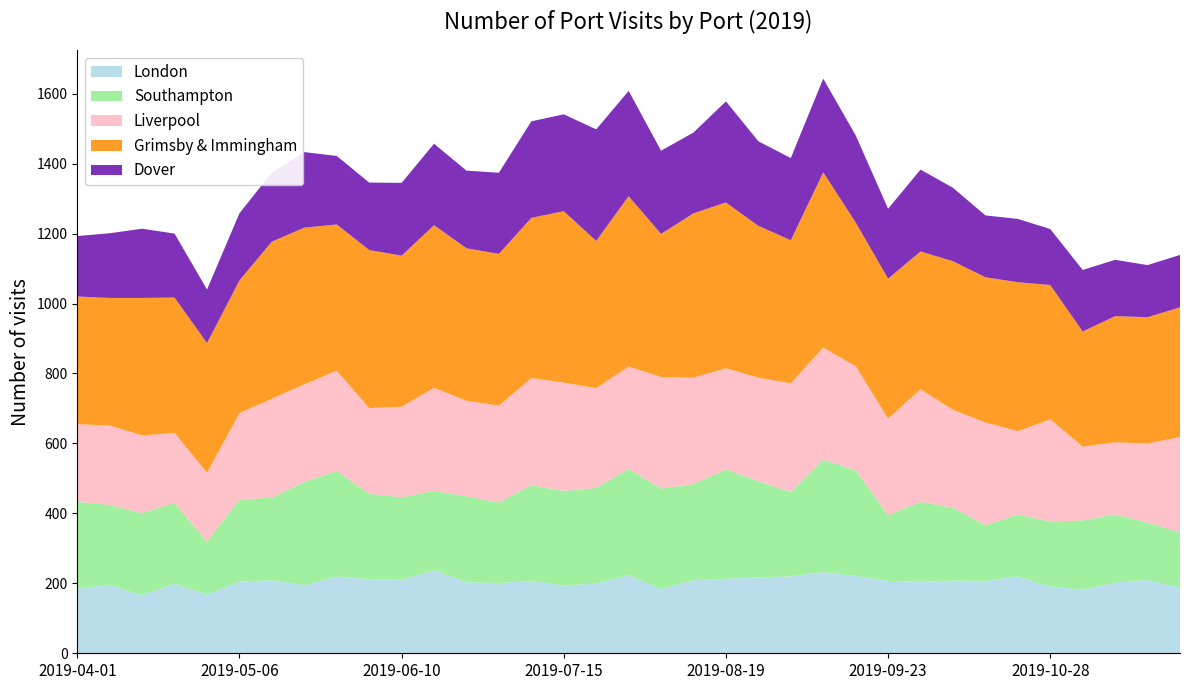

Reading left to right, extract all data points from this chart.

London: 2019-04-01=185	2019-04-08=196	2019-04-15=166	2019-04-22=199	2019-04-29=168	2019-05-06=205	2019-05-13=209	2019-05-20=195	2019-05-27=220	2019-06-03=212	2019-06-10=210	2019-06-17=238	2019-06-24=203	2019-07-01=201	2019-07-08=207	2019-07-15=194	2019-07-22=199	2019-07-29=224	2019-08-05=183	2019-08-12=209	2019-08-19=213	2019-08-26=217	2019-09-02=220	2019-09-09=232	2019-09-16=221	2019-09-23=207	2019-09-30=204	2019-10-07=208	2019-10-14=207	2019-10-21=220	2019-10-28=191	2019-11-04=182	2019-11-11=202	2019-11-18=210	2019-11-25=187
Southampton: 2019-04-01=248	2019-04-08=228	2019-04-15=235	2019-04-22=231	2019-04-29=151	2019-05-06=235	2019-05-13=236	2019-05-20=295	2019-05-27=301	2019-06-03=244	2019-06-10=236	2019-06-17=226	2019-06-24=246	2019-07-01=230	2019-07-08=274	2019-07-15=270	2019-07-22=274	2019-07-29=303	2019-08-05=288	2019-08-12=275	2019-08-19=313	2019-08-26=275	2019-09-02=241	2019-09-09=322	2019-09-16=302	2019-09-23=188	2019-09-30=229	2019-10-07=208	2019-10-14=159	2019-10-21=177	2019-10-28=186	2019-11-04=198	2019-11-11=195	2019-11-18=164	2019-11-25=158
Liverpool: 2019-04-01=222	2019-04-08=227	2019-04-15=222	2019-04-22=200	2019-04-29=197	2019-05-06=247	2019-05-13=283	2019-05-20=279	2019-05-27=287	2019-06-03=245	2019-06-10=259	2019-06-17=295	2019-06-24=273	2019-07-01=277	2019-07-08=306	2019-07-15=310	2019-07-22=285	2019-07-29=293	2019-08-05=319	2019-08-12=304	2019-08-19=289	2019-08-26=296	2019-09-02=311	2019-09-09=320	2019-09-16=298	2019-09-23=276	2019-09-30=322	2019-10-07=280	2019-10-14=294	2019-10-21=238	2019-10-28=292	2019-11-04=211	2019-11-11=206	2019-11-18=226	2019-11-25=273
Grimsby & Immingham: 2019-04-01=365	2019-04-08=365	2019-04-15=393	2019-04-22=387	2019-04-29=371	2019-05-06=379	2019-05-13=449	2019-05-20=448	2019-05-27=418	2019-06-03=452	2019-06-10=432	2019-06-17=465	2019-06-24=436	2019-07-01=434	2019-07-08=458	2019-07-15=490	2019-07-22=421	2019-07-29=487	2019-08-05=409	2019-08-12=470	2019-08-19=474	2019-08-26=434	2019-09-02=409	2019-09-09=501	2019-09-16=411	2019-09-23=400	2019-09-30=394	2019-10-07=425	2019-10-14=415	2019-10-21=426	2019-10-28=384	2019-11-04=329	2019-11-11=361	2019-11-18=361	2019-11-25=371
Dover: 2019-04-01=173	2019-04-08=185	2019-04-15=198	2019-04-22=183	2019-04-29=153	2019-05-06=192	2019-05-13=198	2019-05-20=216	2019-05-27=196	2019-06-03=193	2019-06-10=208	2019-06-17=233	2019-06-24=222	2019-07-01=232	2019-07-08=276	2019-07-15=277	2019-07-22=319	2019-07-29=301	2019-08-05=238	2019-08-12=231	2019-08-19=289	2019-08-26=242	2019-09-02=235	2019-09-09=268	2019-09-16=249	2019-09-23=200	2019-09-30=234	2019-10-07=210	2019-10-14=177	2019-10-21=181	2019-10-28=160	2019-11-04=176	2019-11-11=161	2019-11-18=149	2019-11-25=150